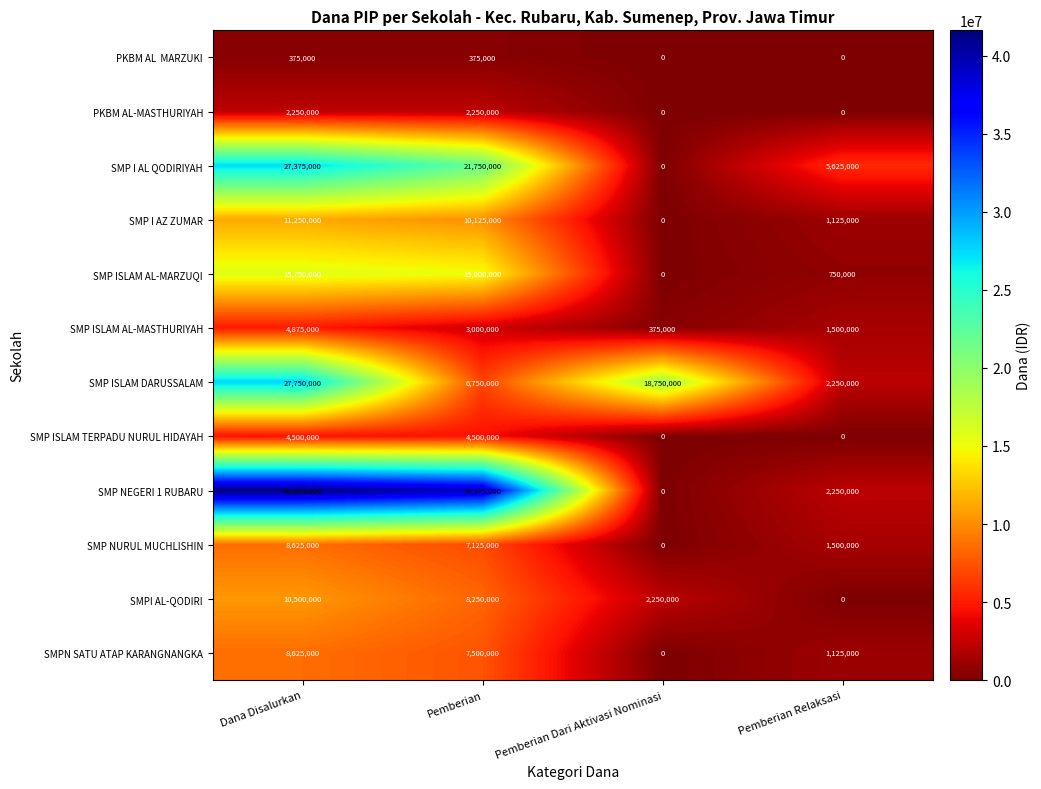

What is the greatest value displayed?

41625000